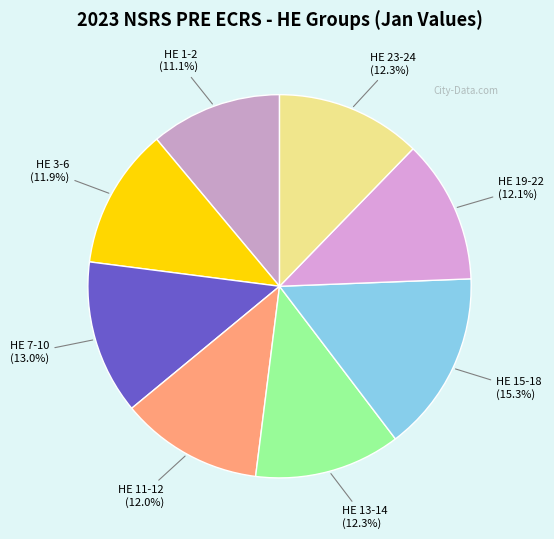

Which has a higher value, HE 23-24 or HE 7-10?

HE 7-10